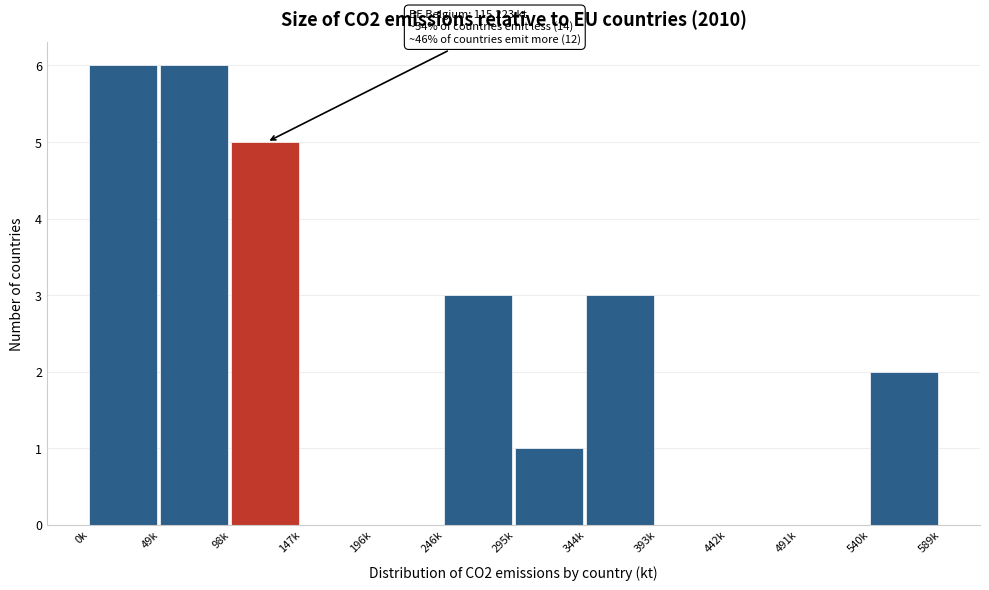

Reading right to left, transcribe all the data shown in this chart.

540k=2	491k=0	442k=0	393k=0	344k=3	295k=1	246k=3	196k=0	147k=0	98k=5	49k=6	0k=6